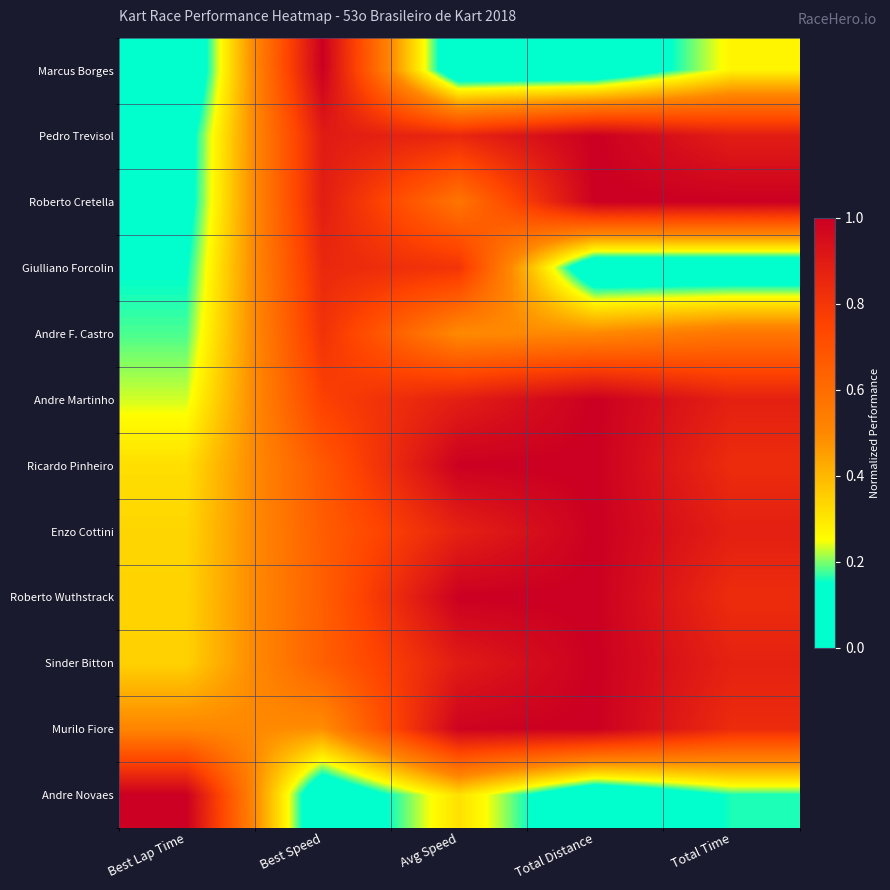

Between Best Lap Time and Total Distance, which series saw the biggest shift?

Andre Novaes